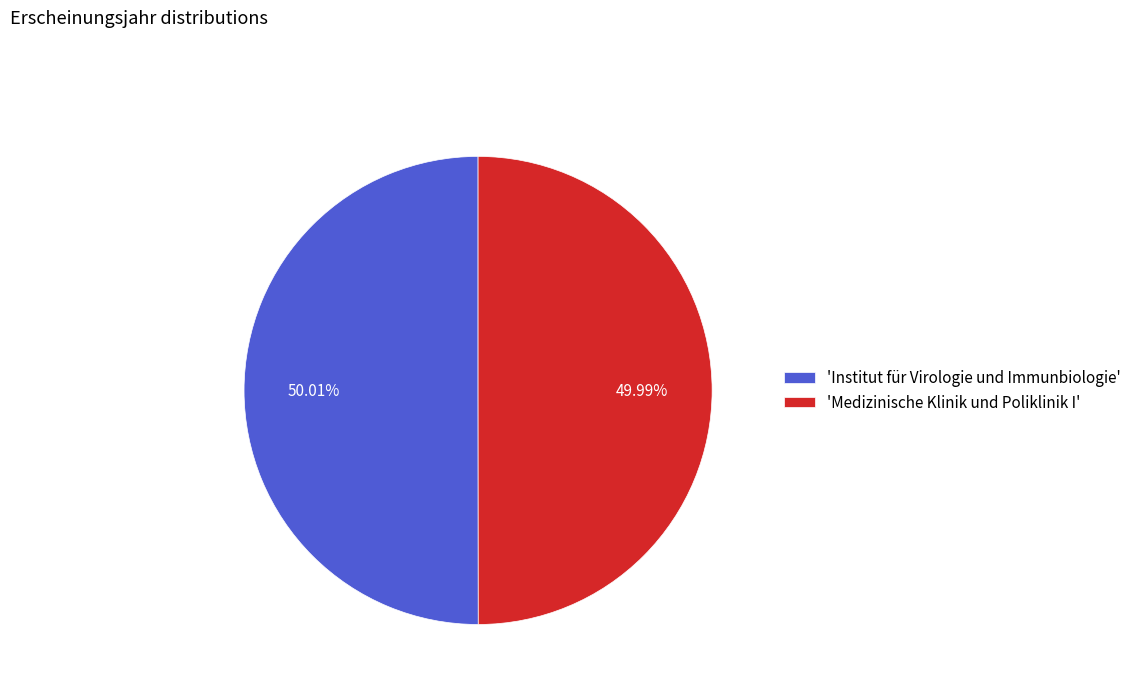

Do 'Institut für Virologie und Immunbiologie' and 'Medizinische Klinik und Poliklinik I' together represent more than half of the pie?

Yes